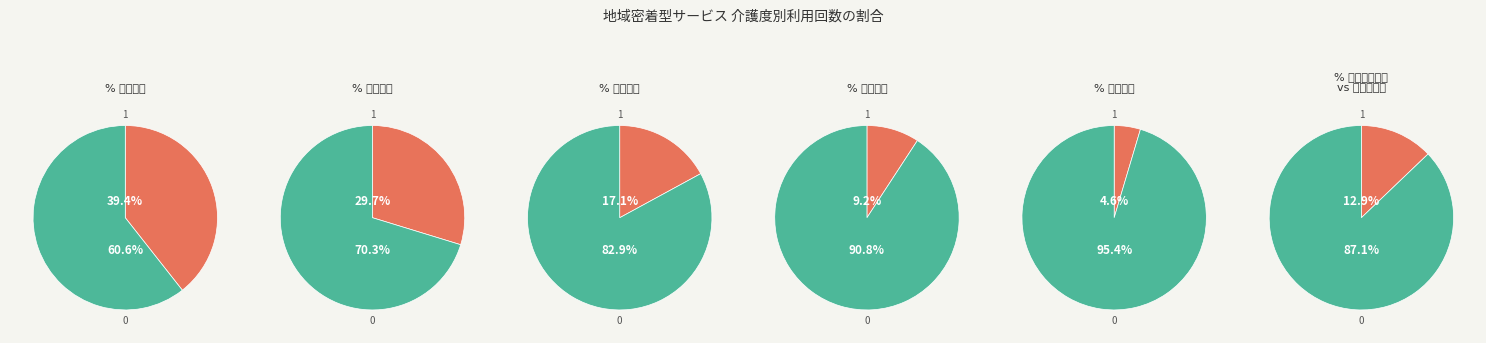

Is it true that 地域密着型通所介護 is 75% of the pie?

False